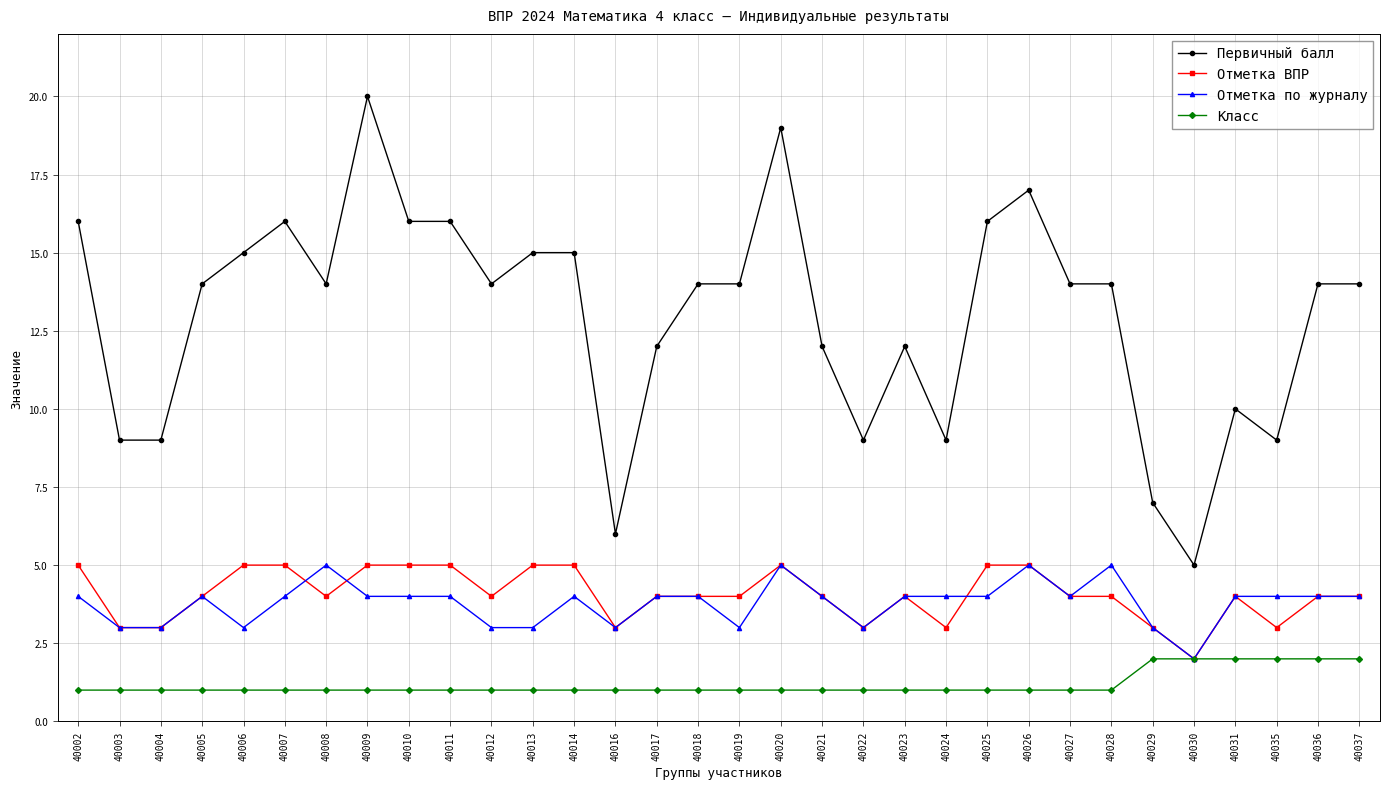

Read the Первичный балл value at 40002.

16